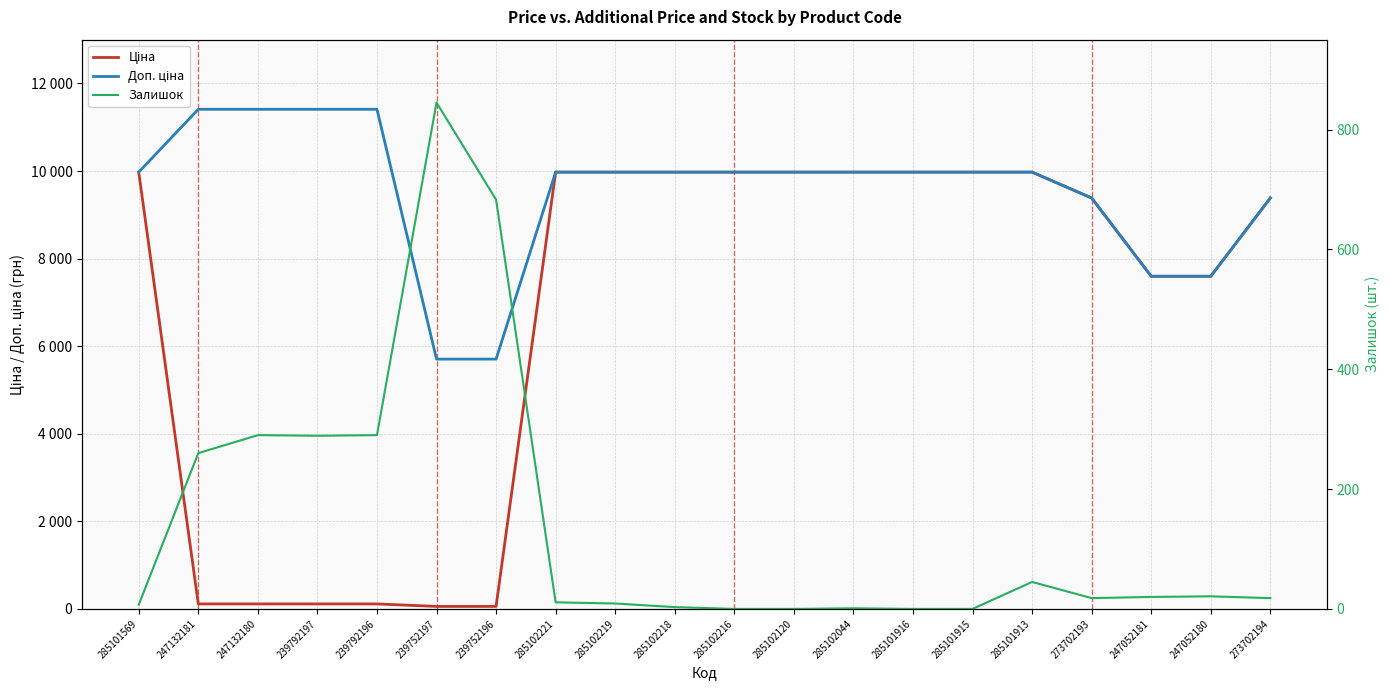

Which series changed the most between 285102218 and 273702193?

Ціна